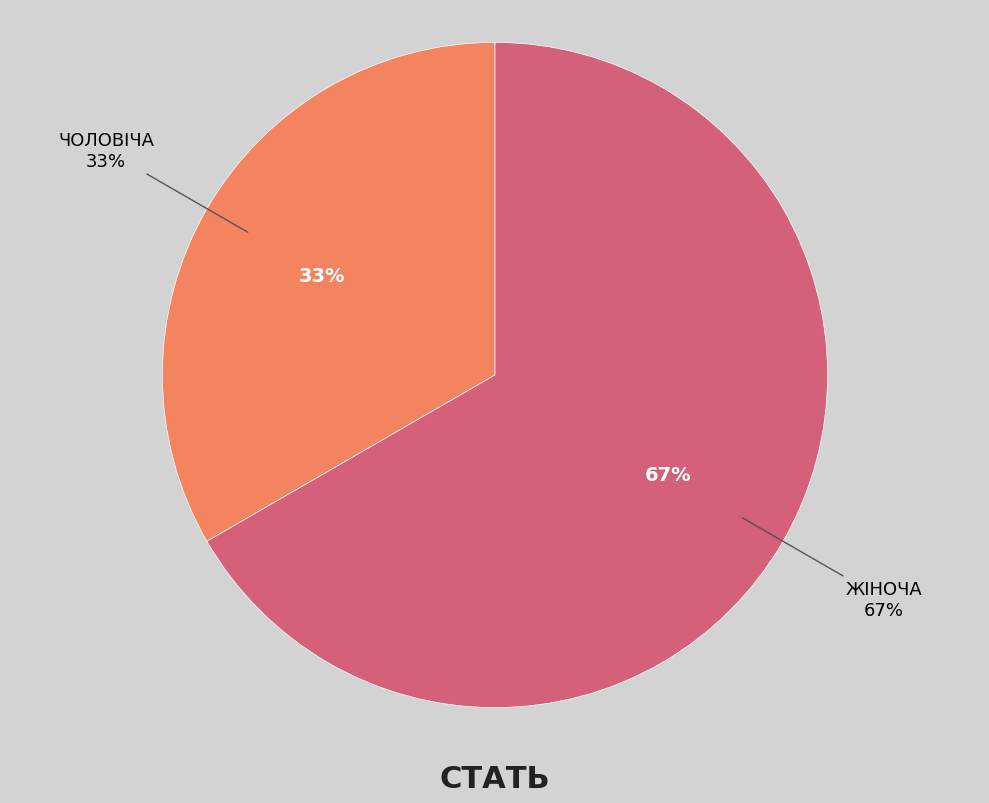

How many segments does this pie chart have?

2